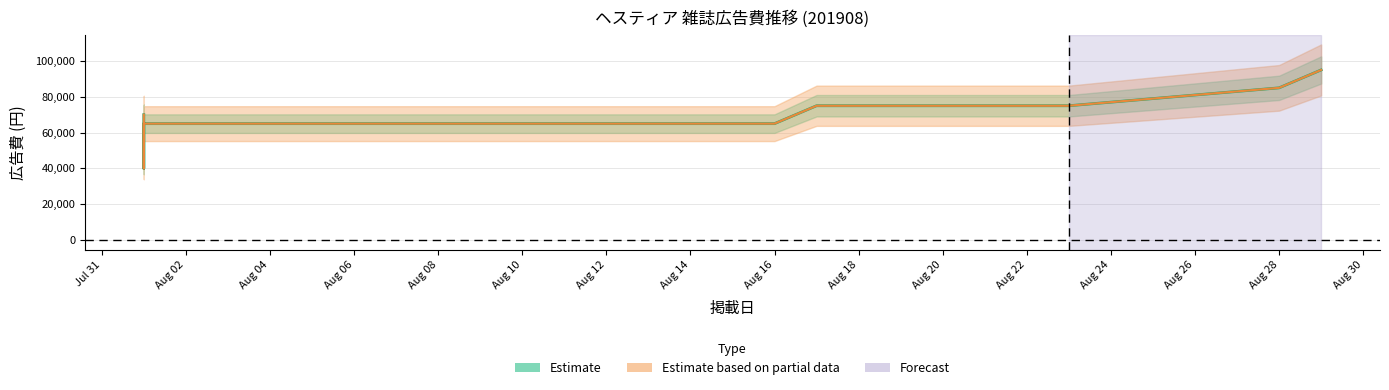

True or false: 広告費 and 売価 cross at least once.

False